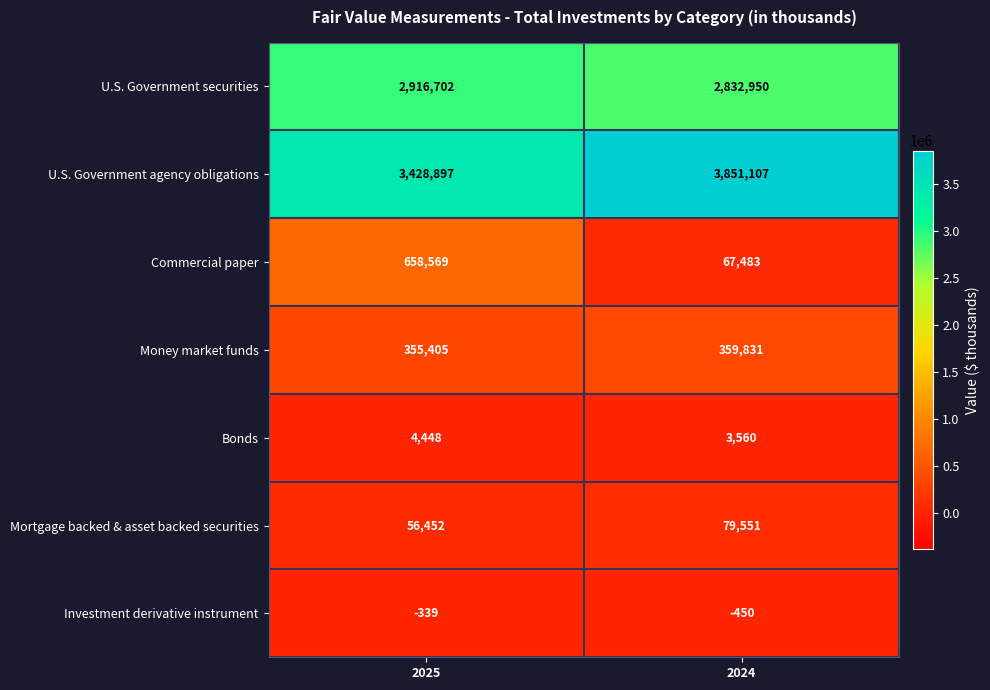

What is the maximum value shown in the chart?

3851107